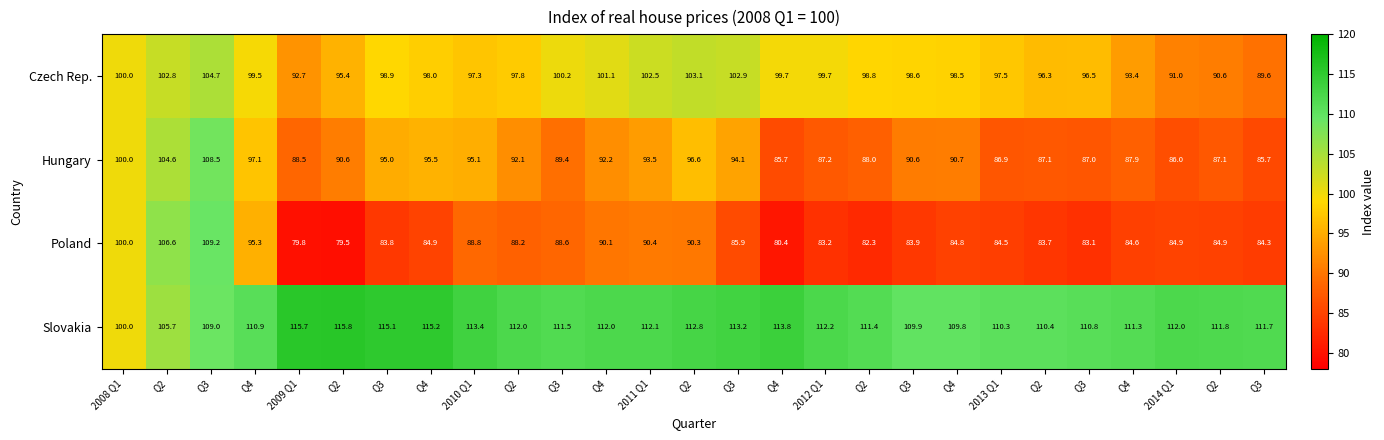

How many values in the Hungary series exceed 90?

15